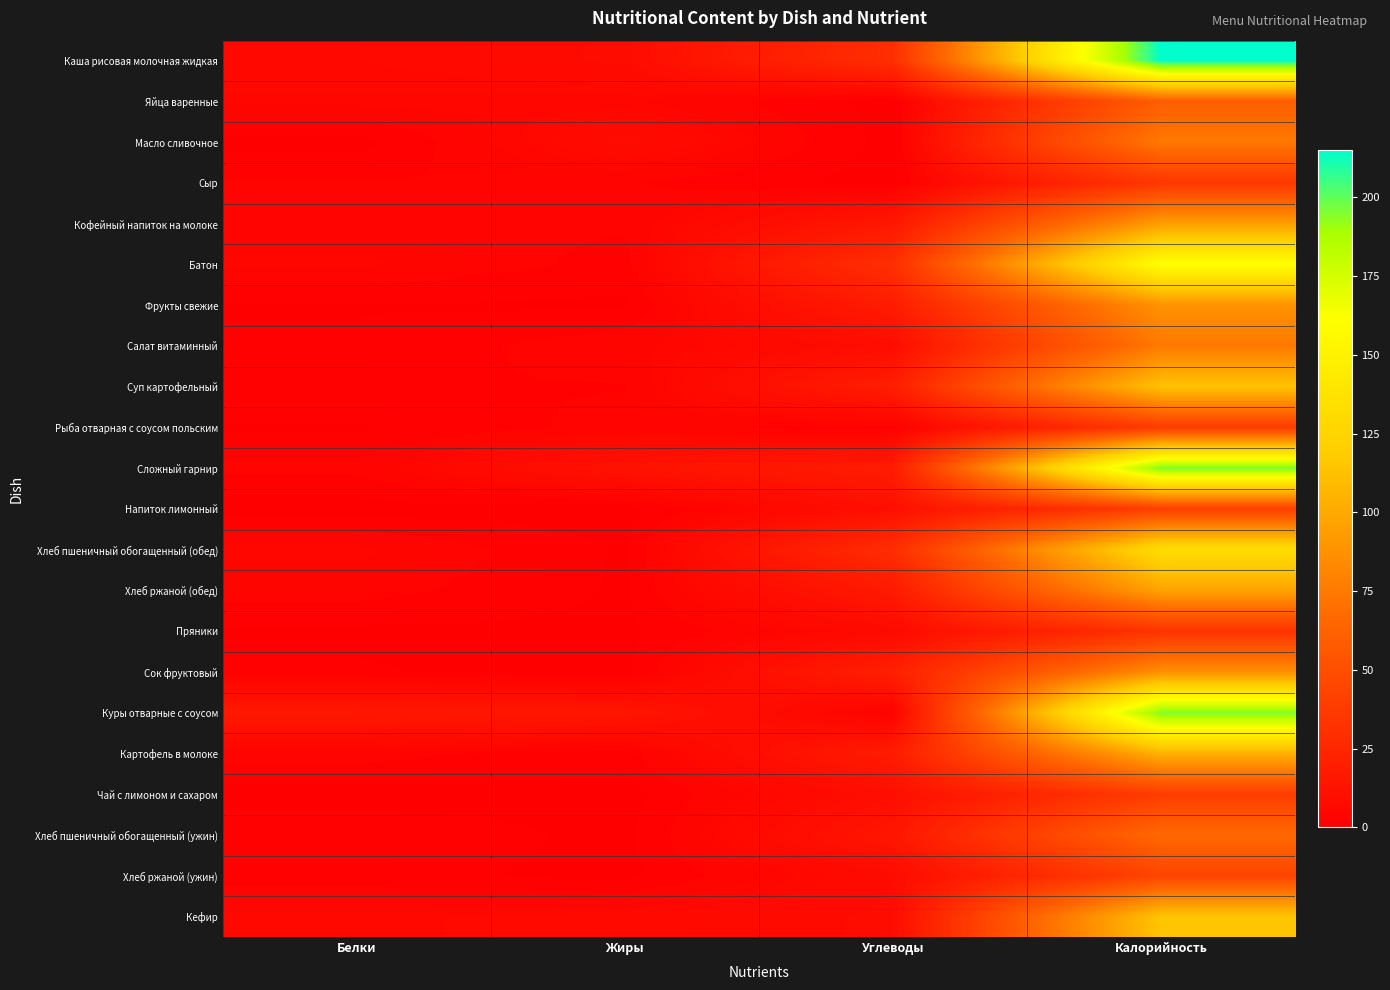

Reading left to right, what are all the values shown in this chart?

Каша рисовая молочная жидкая: Белки=5.8	Жиры=7.9	Углеводы=29.8	Калорийность=215.0
Яйца варенные: Белки=4.8	Жиры=4.4	Углеводы=0.2	Калорийность=59.5
Масло сливочное: Белки=0.1	Жиры=8.2	Углеводы=0.1	Калорийность=74.8
Сыр: Белки=2.6	Жиры=2.7	Углеводы=0.0	Калорийность=35.1
Кофейный напиток на молоке: Белки=2.9	Жиры=2.8	Углеводы=14.9	Калорийность=93.8
Батон: Белки=4.6	Жиры=1.8	Углеводы=30.1	Калорийность=161.7
Фрукты свежие: Белки=0.7	Жиры=0.6	Углеводы=18.1	Калорийность=88.1
Салат витаминный: Белки=1.2	Жиры=3.6	Углеводы=8.6	Калорийность=74.7
Суп картофельный: Белки=2.5	Жиры=2.4	Углеводы=19.0	Калорийность=113.7
Рыба отварная с соусом польским: Белки=0.6	Жиры=3.3	Углеводы=1.4	Калорийность=37.8
Сложный гарнир: Белки=3.0	Жиры=11.9	Углеводы=18.0	Калорийность=196.7
Напиток лимонный: Белки=0.1	Жиры=0.0	Углеводы=10.0	Калорийность=39.7
Хлеб пшеничный обогащенный (обед): Белки=4.6	Жиры=0.6	Углеводы=28.8	Калорийность=132.9
Хлеб ржаной (обед): Белки=3.3	Жиры=0.6	Углеводы=16.7	Калорийность=96.7
Пряники: Белки=0.6	Жиры=0.4	Углеводы=6.8	Калорийность=32.3
Сок фруктовый: Белки=1.0	Жиры=0.2	Углеводы=20.2	Калорийность=86.5
Куры отварные с соусом: Белки=15.5	Жиры=13.9	Углеводы=2.2	Калорийность=195.9
Картофель в молоке: Белки=3.2	Жиры=1.7	Углеводы=17.9	Калорийность=104.0
Чай с лимоном и сахаром: Белки=0.2	Жиры=0.1	Углеводы=9.3	Калорийность=38.5
Хлеб пшеничный обогащенный (ужин): Белки=2.3	Жиры=0.3	Углеводы=14.4	Калорийность=66.5
Хлеб ржаной (ужин): Белки=1.5	Жиры=0.3	Углеводы=7.5	Калорийность=43.5
Кефир: Белки=5.7	Жиры=6.3	Углеводы=7.8	Калорийность=114.3